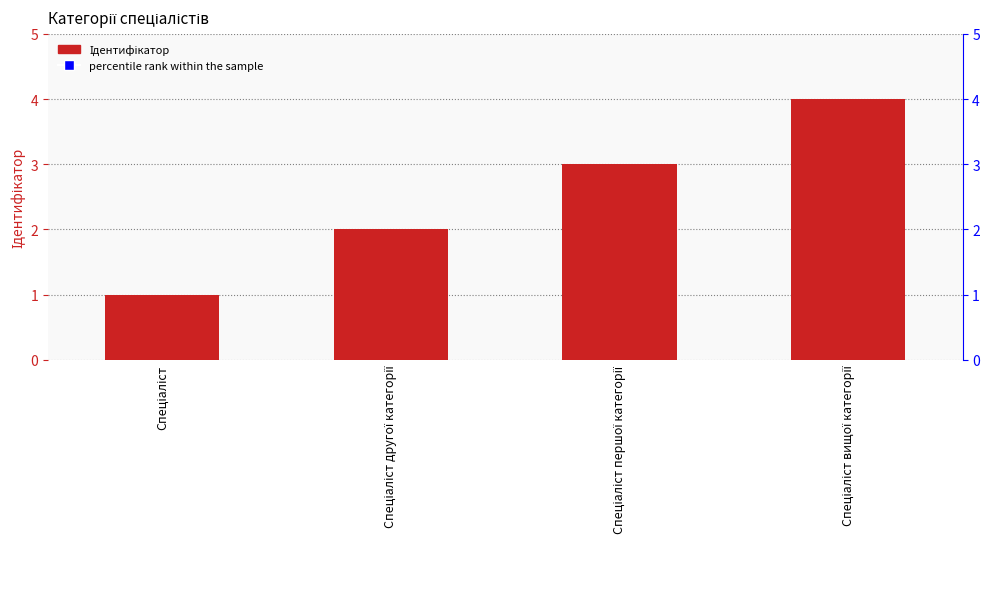

Is the value of percentile rank within the sample at Спеціаліст другої категорії greater than the value of Ідентифікатор at Спеціаліст першої категорії?

Yes